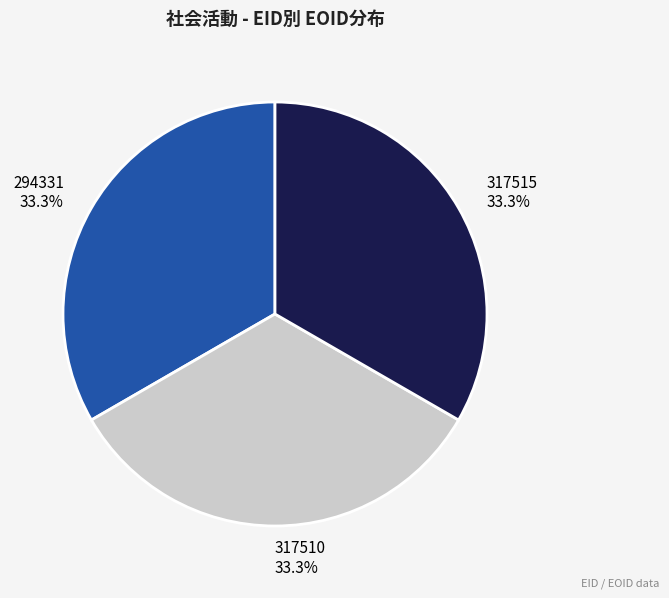

How much of the chart is everything except 317515?

66.7%